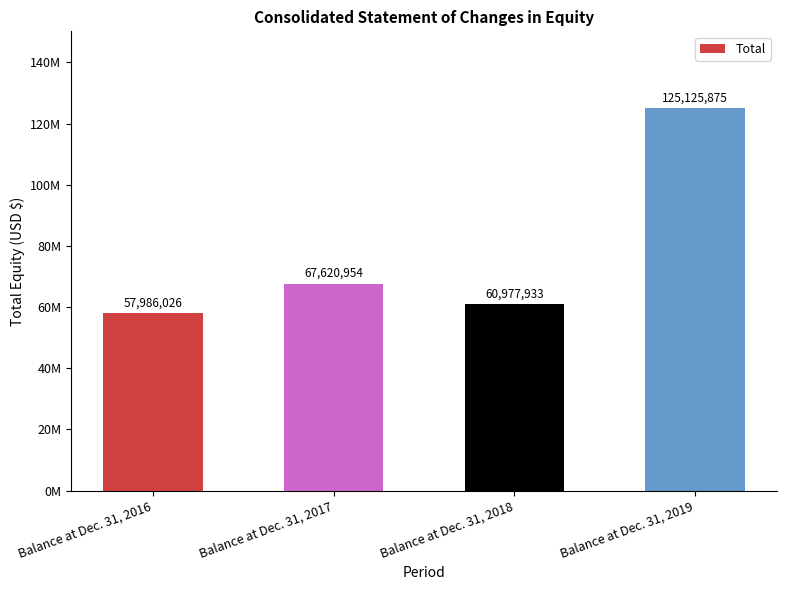

What is the minimum value shown in the chart?

57986026